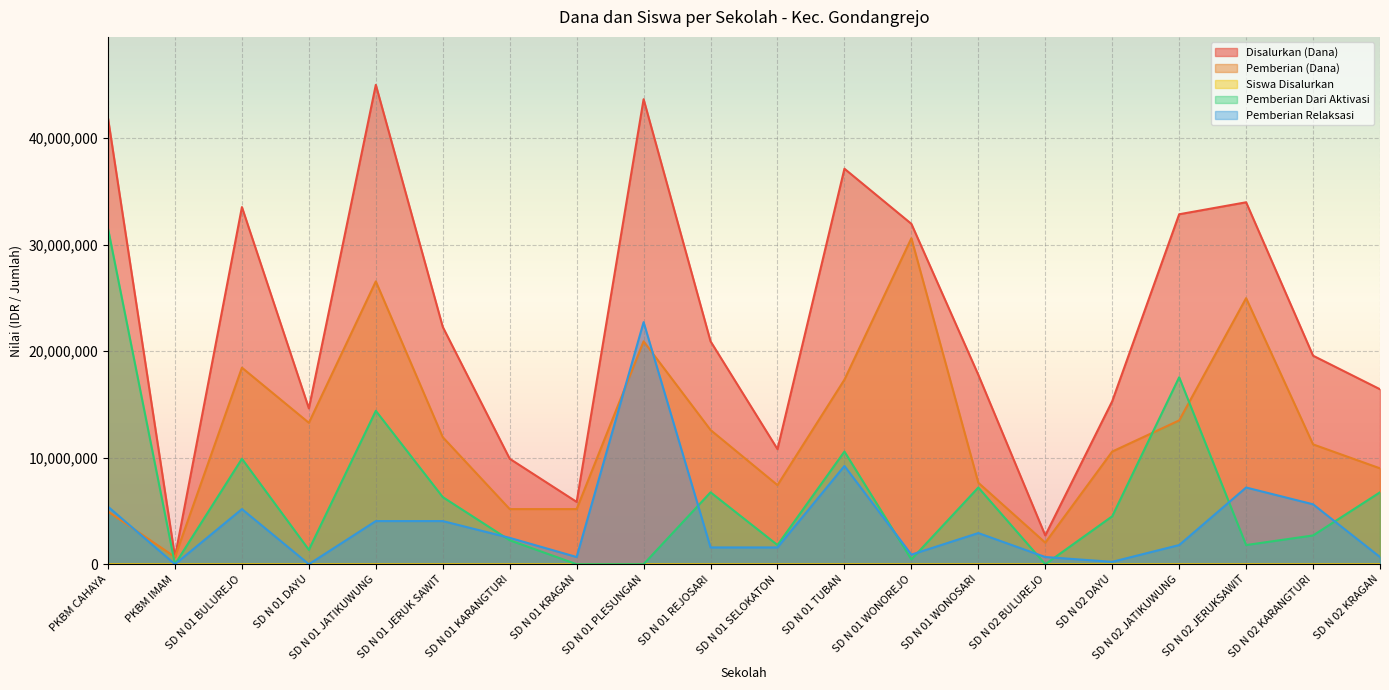

Which label corresponds to the smallest value in the chart?

PKBM IMAM